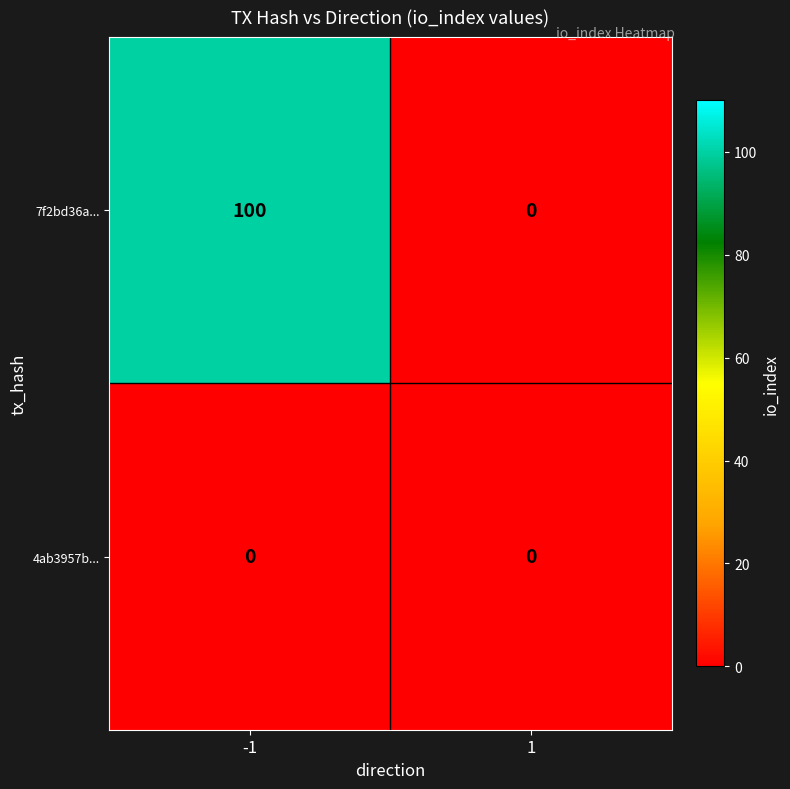

Rank the series by their maximum value, from highest to lowest.

7f2bd36a..., 4ab3957b...